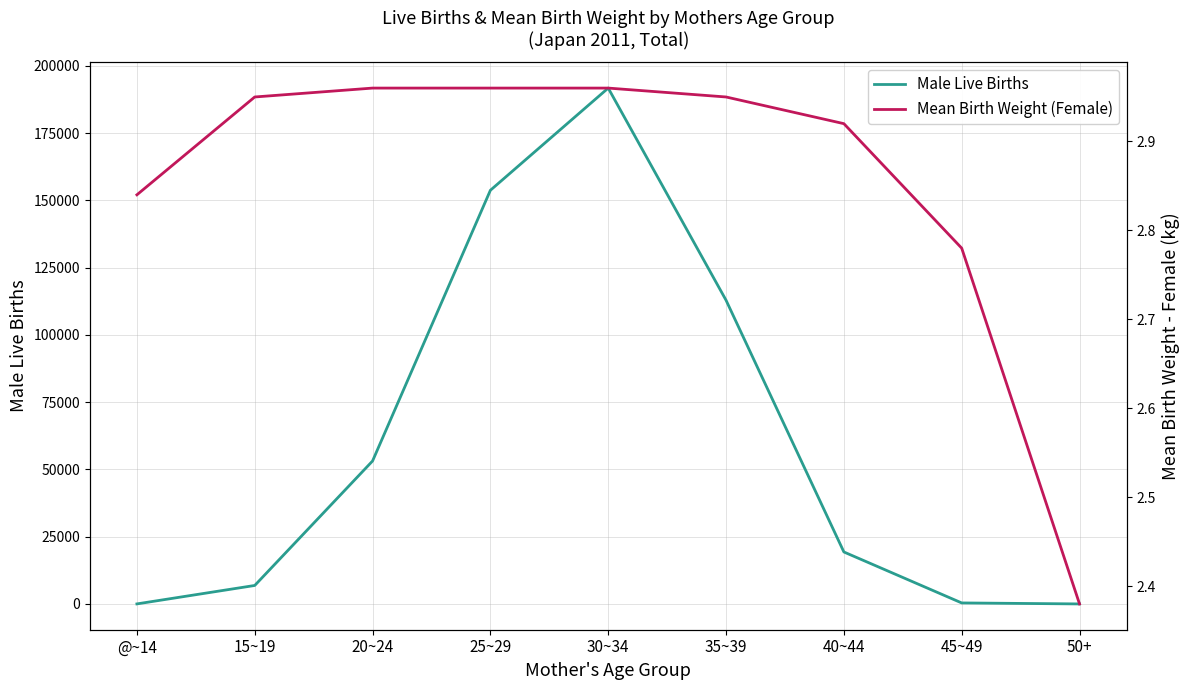

Rank the series at 50+ from highest to lowest value.

Male Live Births, Mean Birth Weight (Female)